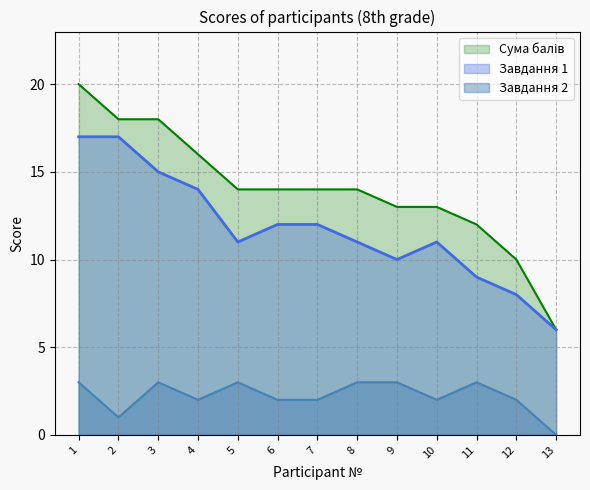

Does the chart have visible grid lines?

Yes